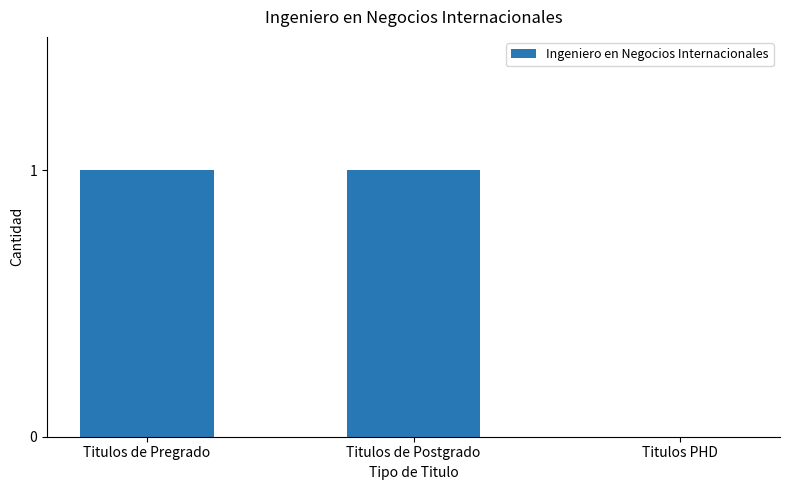

Is it true that the value at Titulos de Postgrado is 0?

False